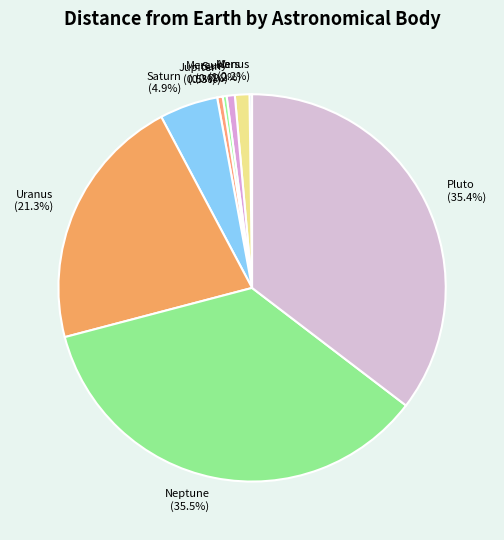

Combined, do Sun and Pluto account for over 50%?

No